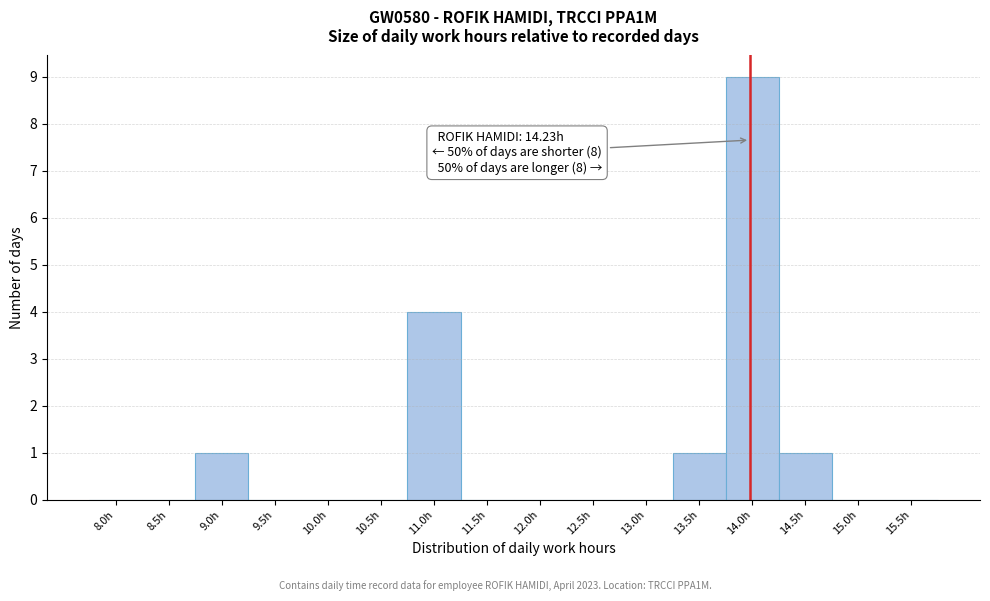

Reading left to right, list all the values displayed in this chart.

8.0h=0	8.5h=0	9.0h=1	9.5h=0	10.0h=0	10.5h=0	11.0h=4	11.5h=0	12.0h=0	12.5h=0	13.0h=0	13.5h=1	14.0h=9	14.5h=1	15.0h=0	15.5h=0